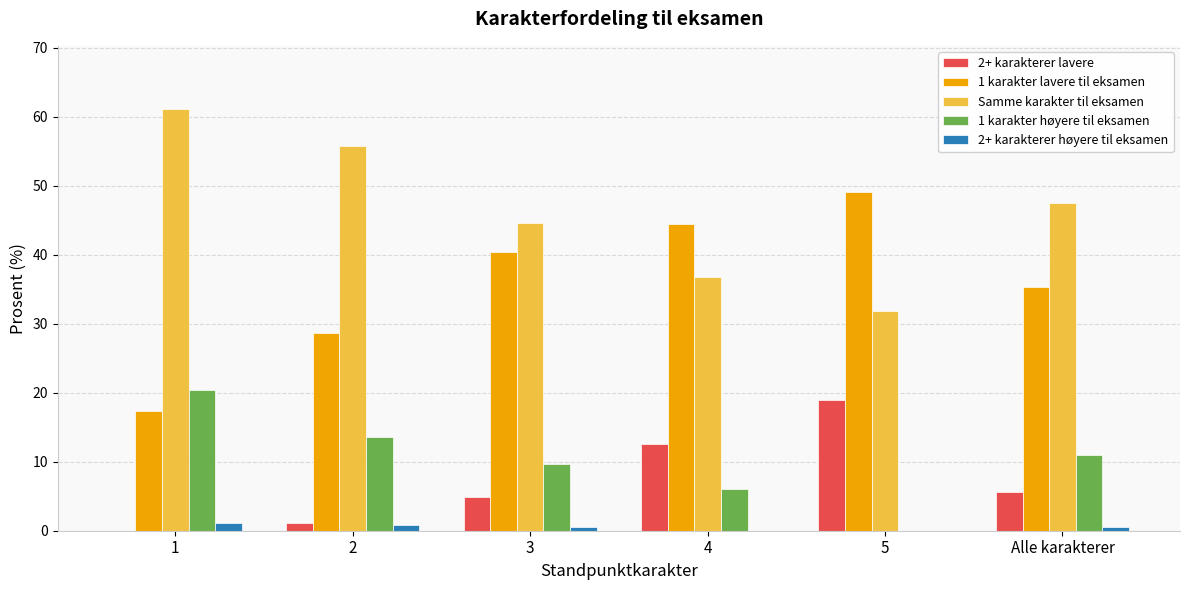

How many groups of bars are there?

6